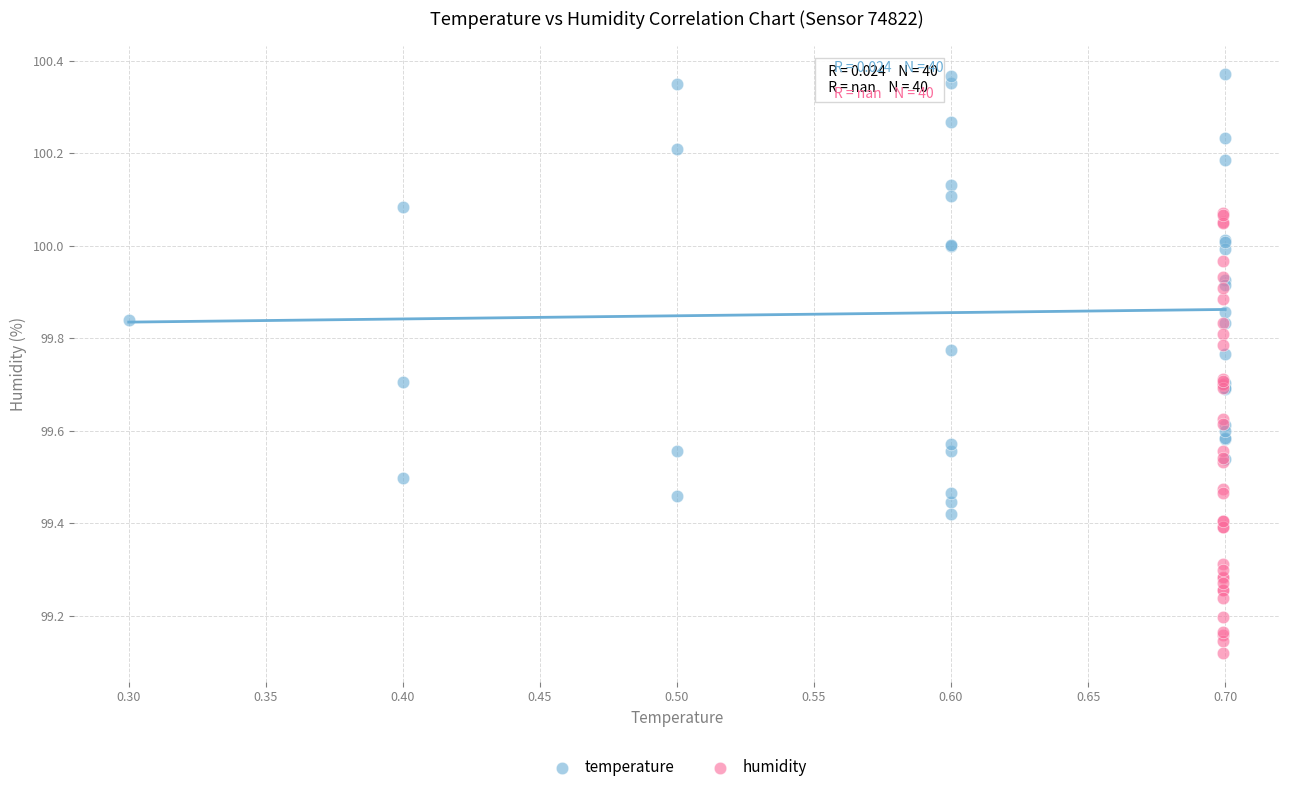

Which series reaches the maximum Y coordinate?

temperature